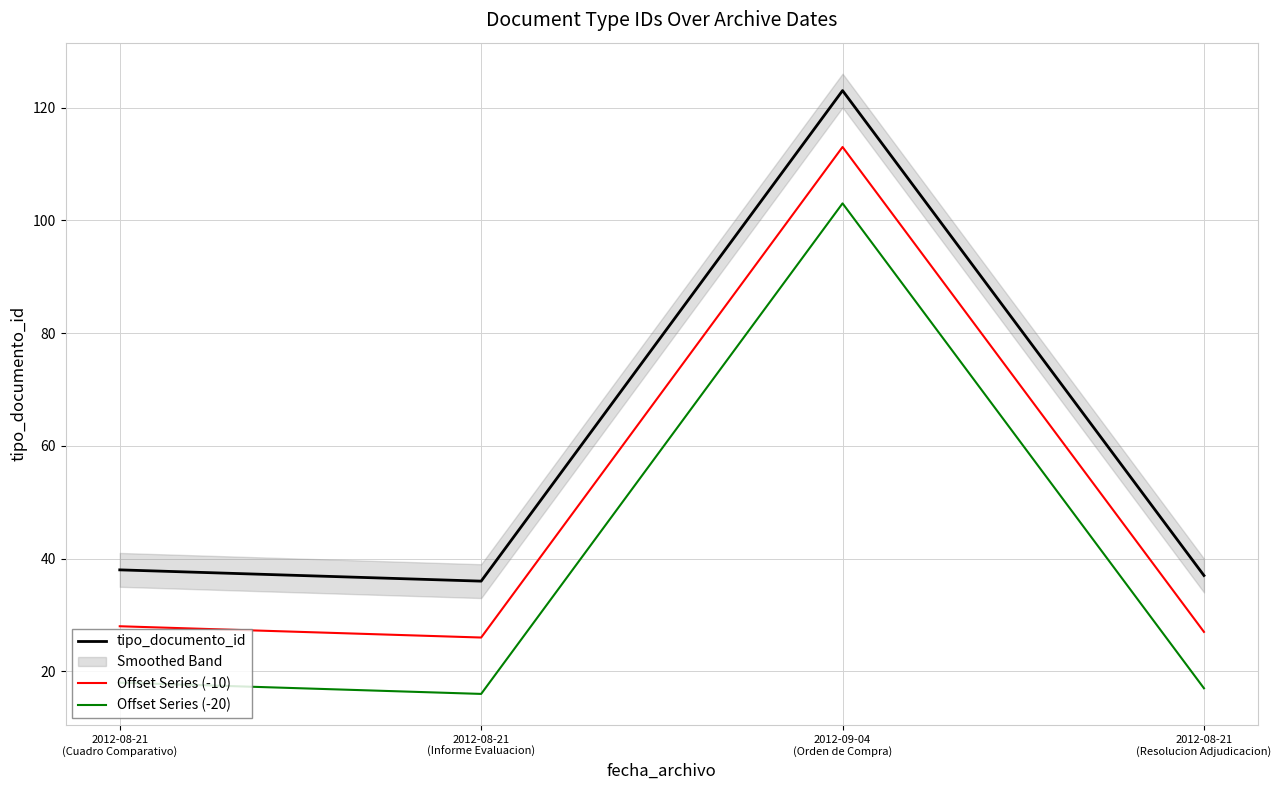

At which category is the sum across all series the highest?

2012-09-04
(Orden de Compra)